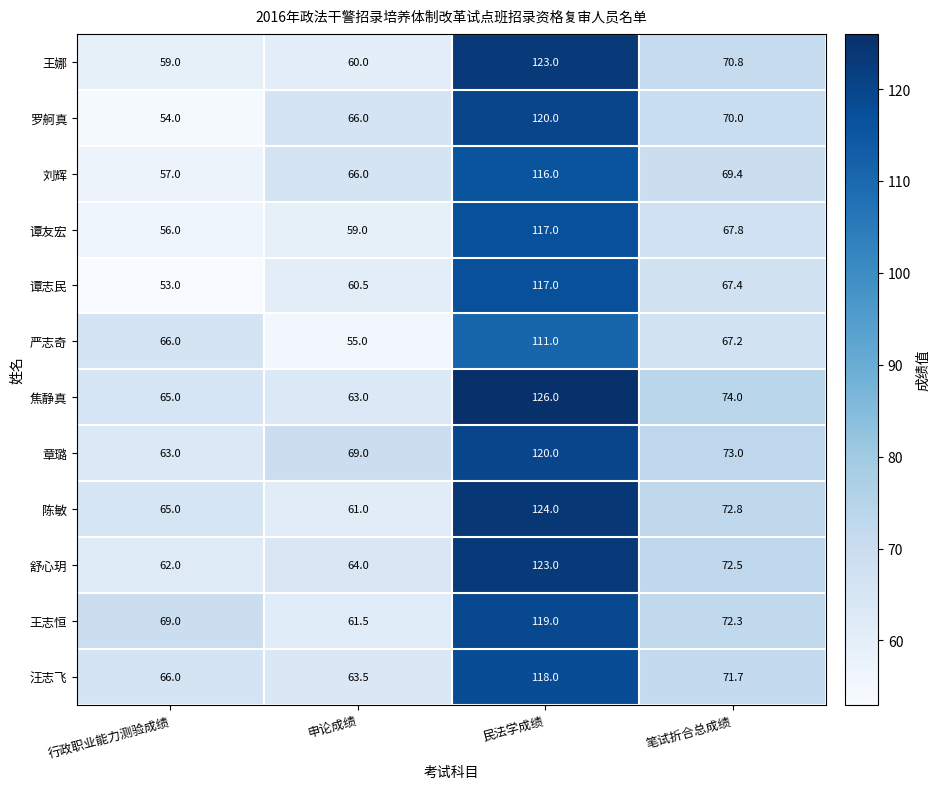

Rank the categories by 章璐 value from highest to lowest.

民法学成绩, 笔试折合总成绩, 申论成绩, 行政职业能力测验成绩